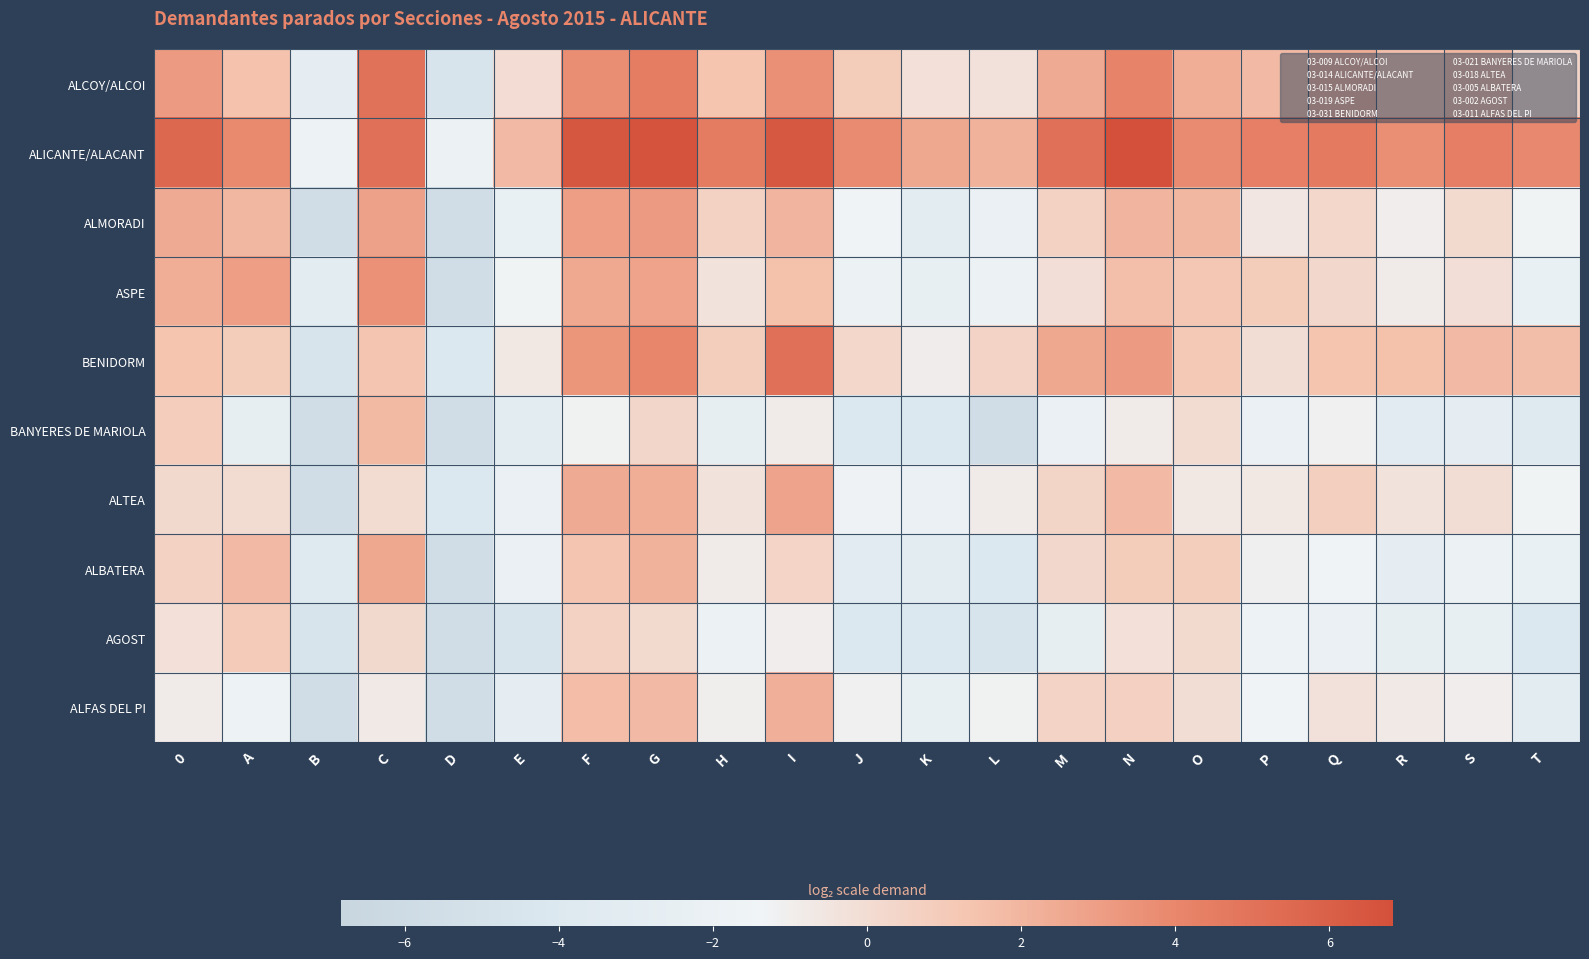

At how many categories does at least one series exceed 5?

7